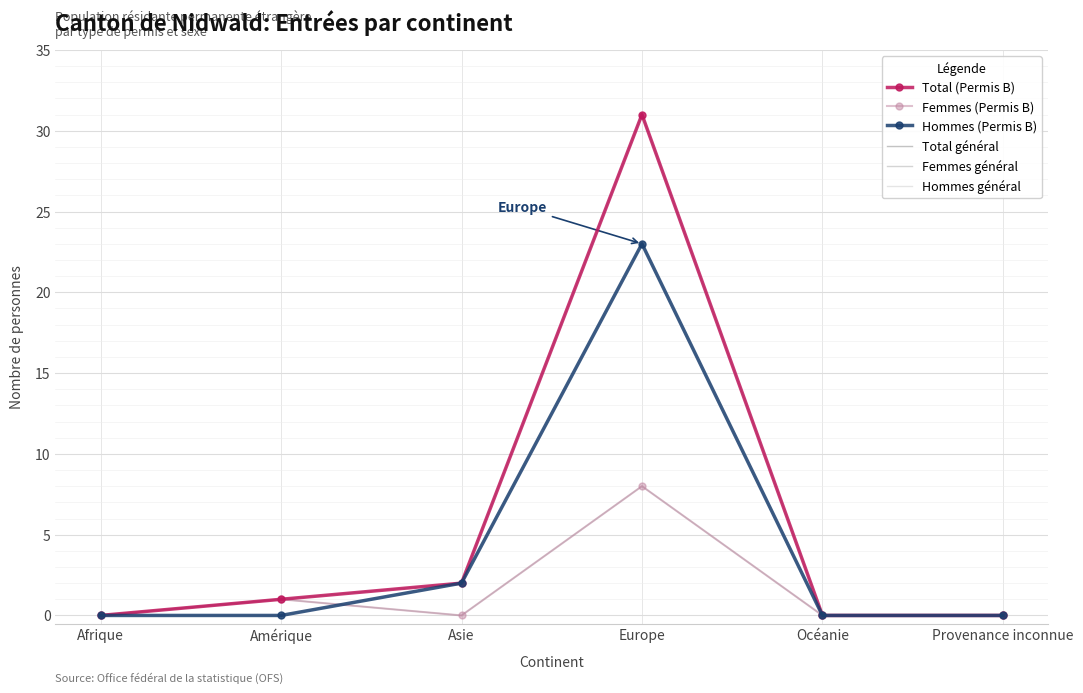

Which category has the lowest value in the Femmes général series?

Afrique